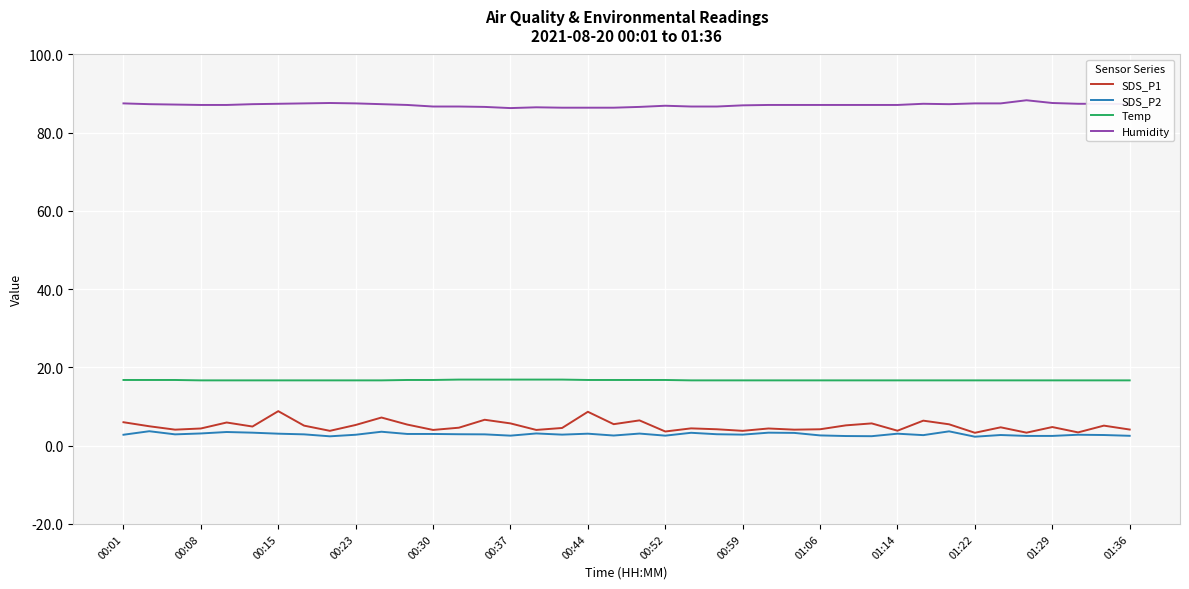

What is the lowest value of the SDS_P1 series?

3.3